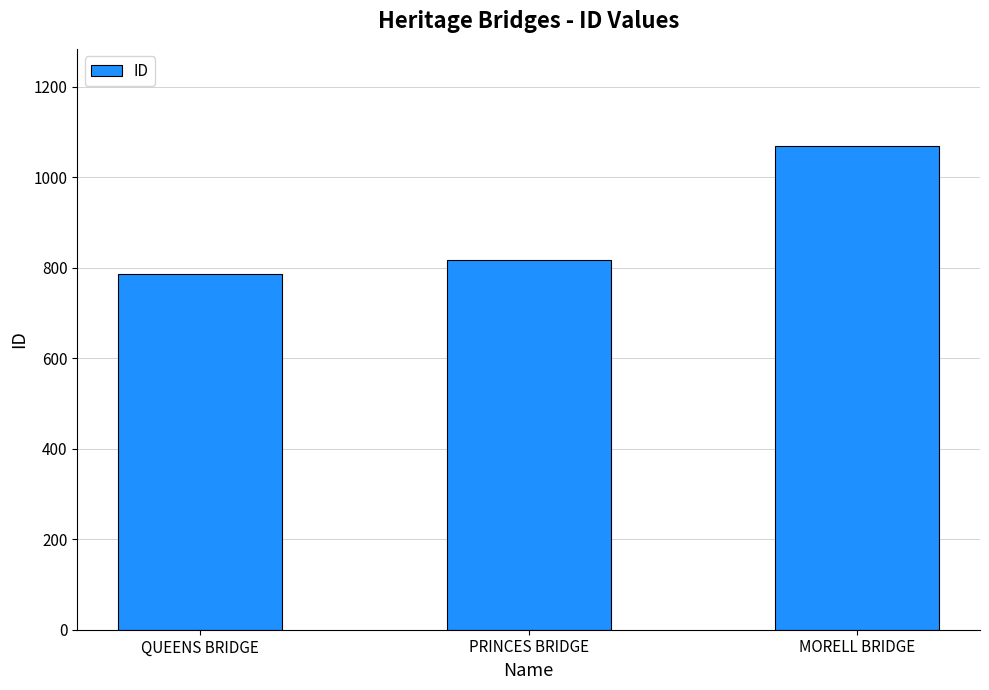

What is the label of the 3rd bar from the right?

QUEENS BRIDGE